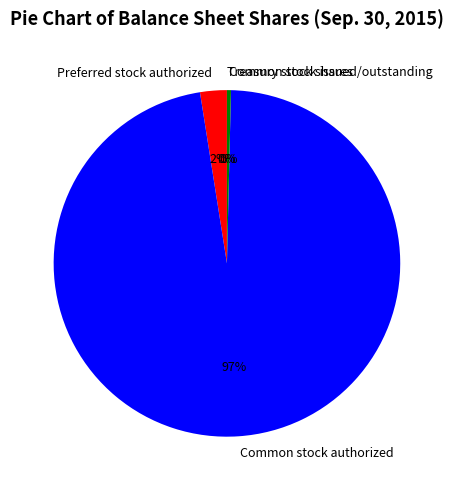

True or false: Common stock issued/outstanding accounts for 14% of the total.

False